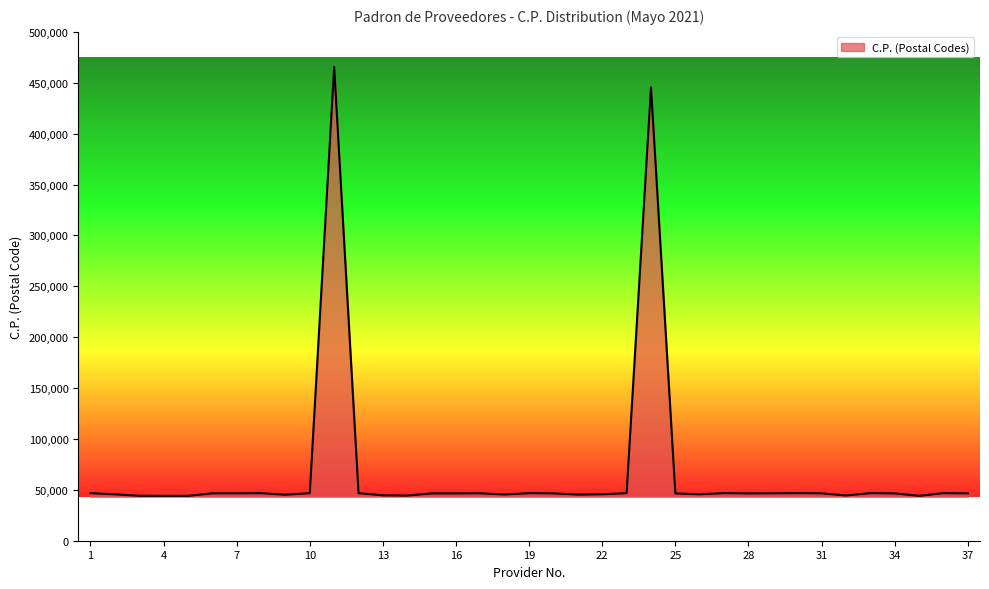

What is the minimum value shown in the chart?

44100